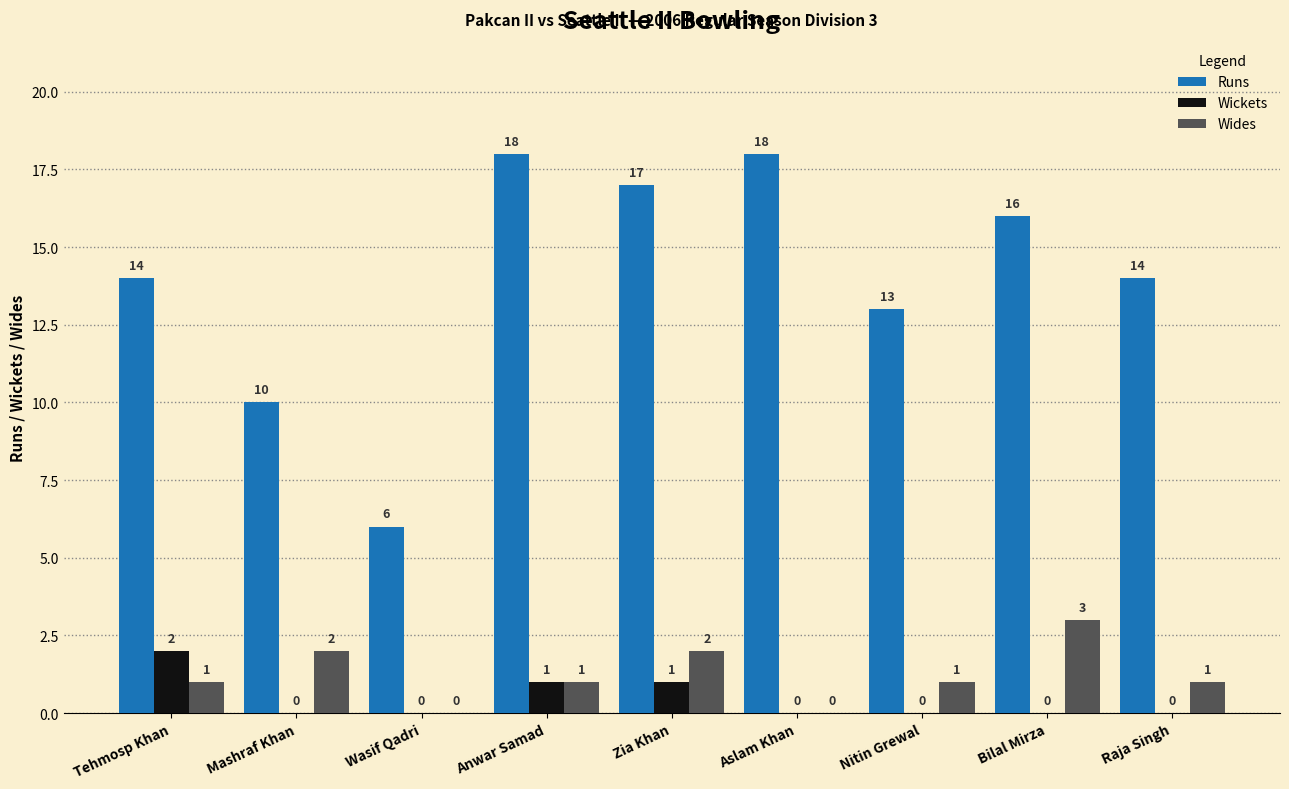

Is the value of Runs at Tehmosp Khan greater than the value of Wickets at Bilal Mirza?

Yes